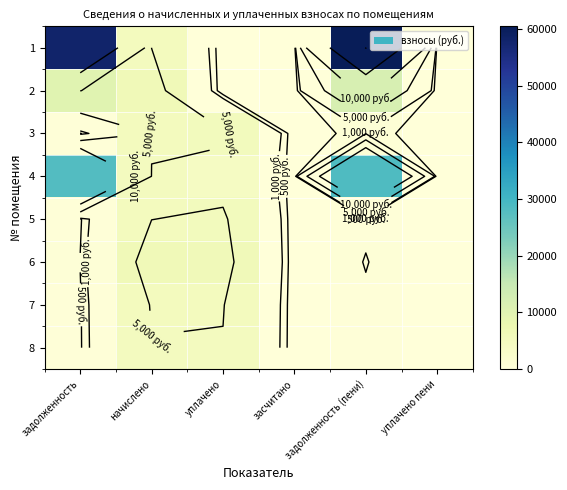

Read the 7 value at задолженность.

428.2